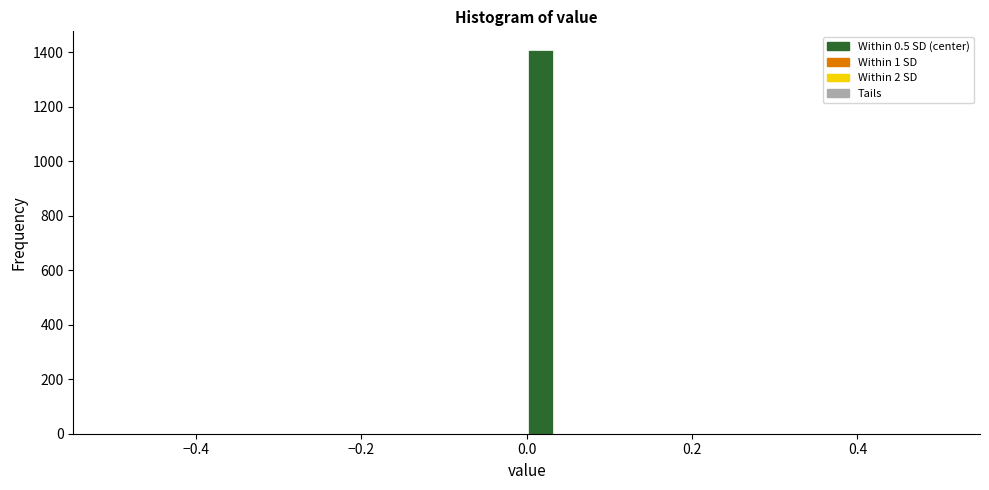

Read against the x-axis, roughly where is the centre of the tallest bar?

0.02